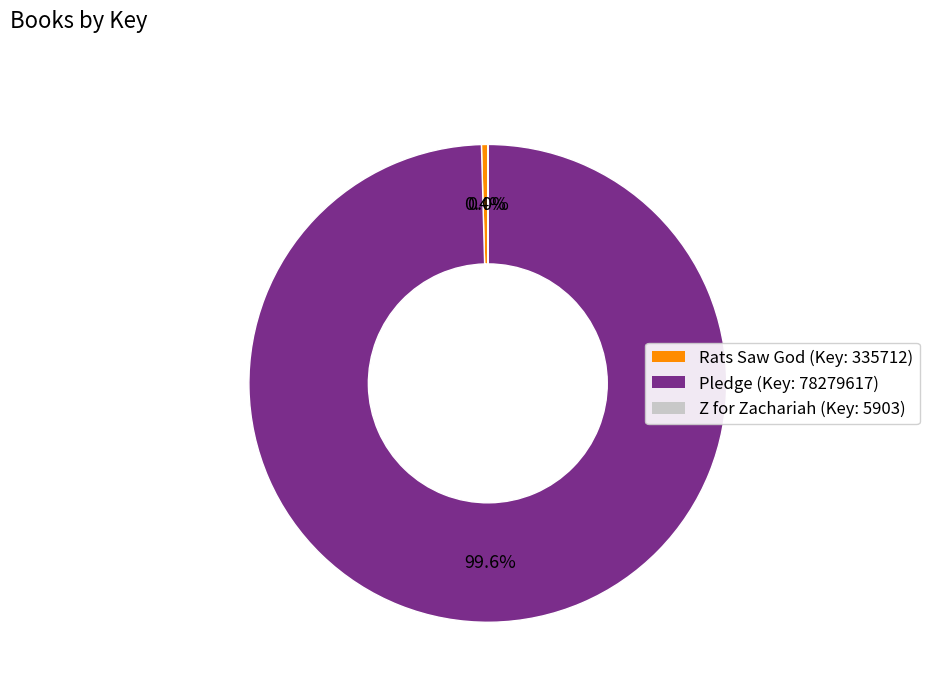

What percentage do Rats Saw God and Pledge together represent?

100.0%